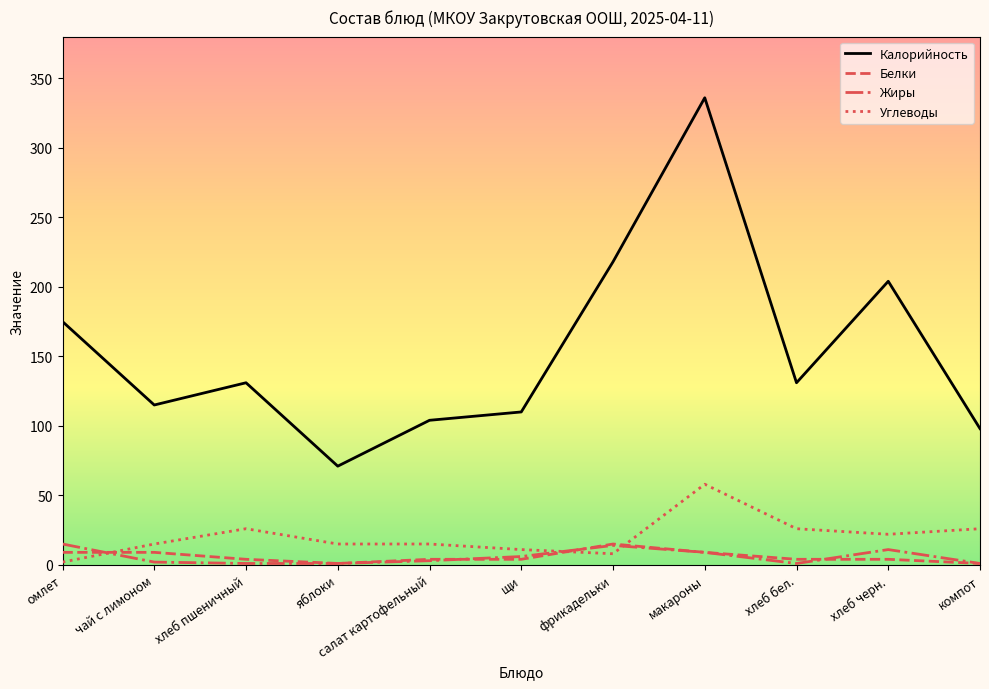

Which series has the largest total across all categories?

Калорийность